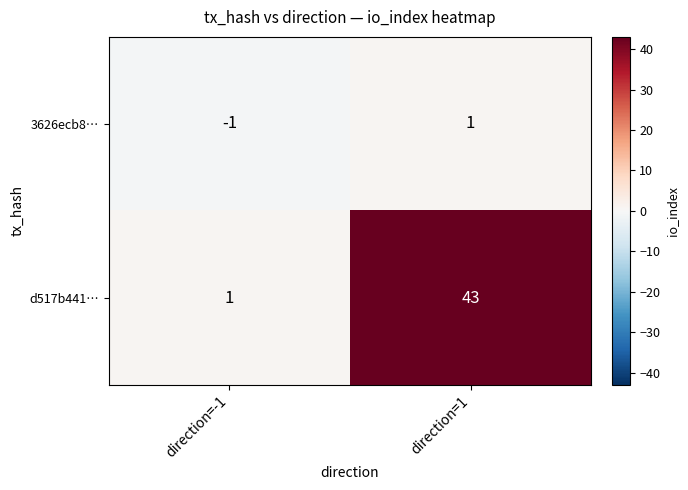

Which series has the largest total across all categories?

d517b441…